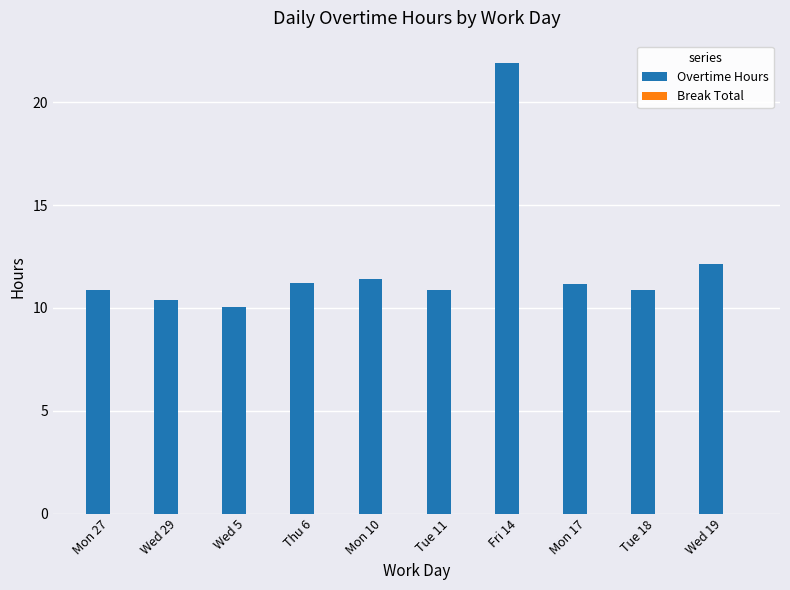

What is the maximum value shown in the chart?

21.9